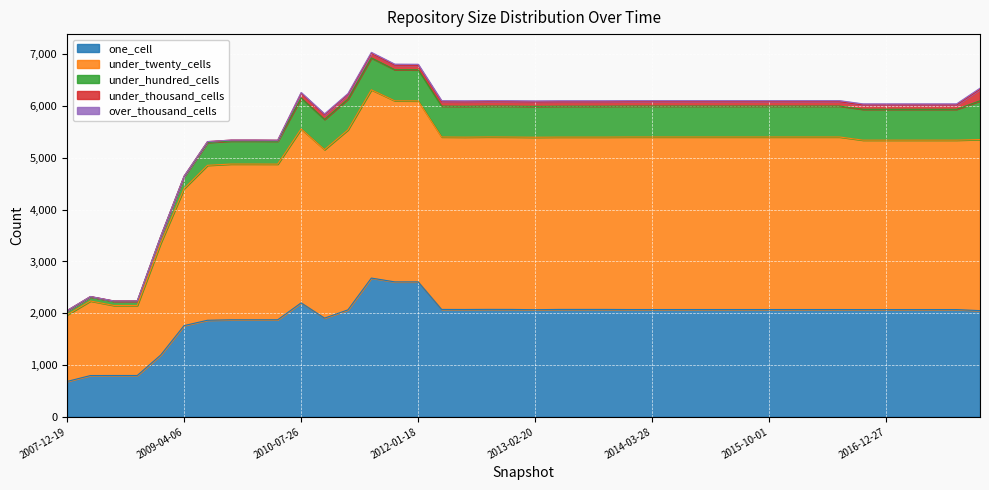

True or false: one_cell and under_thousand_cells intersect in this chart.

False